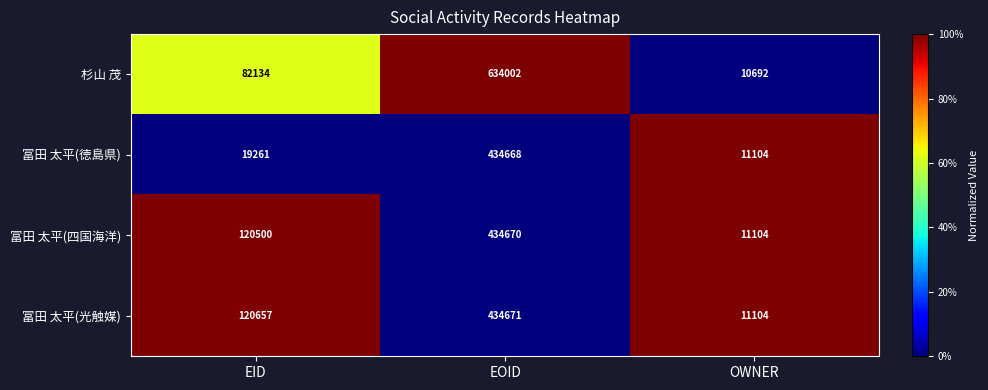

Reading left to right, extract all data points from this chart.

杉山 茂: EID=82134	EOID=634002	OWNER=10692
冨田 太平(徳島県): EID=19261	EOID=434668	OWNER=11104
冨田 太平(四国海洋): EID=120500	EOID=434670	OWNER=11104
冨田 太平(光触媒): EID=120657	EOID=434671	OWNER=11104